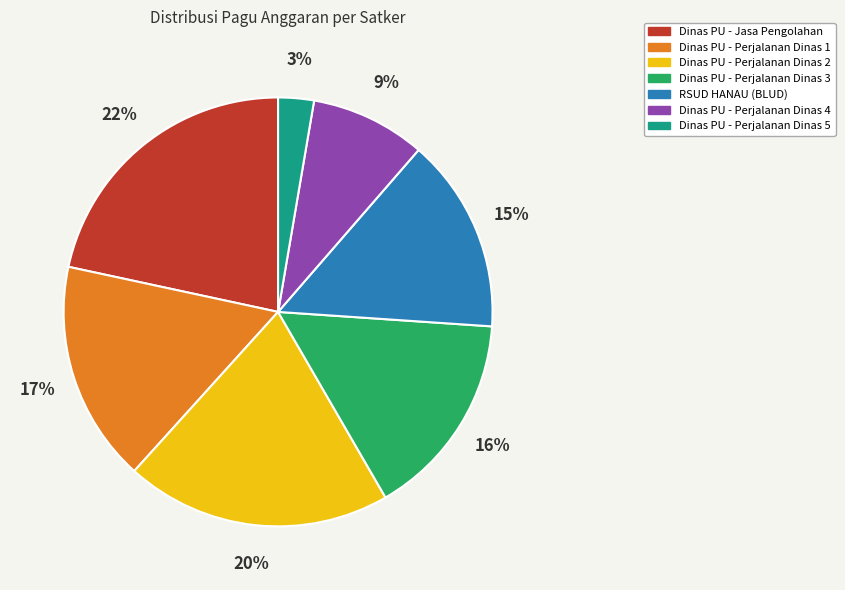

What percentage is the Dinas PU - Perjalanan Dinas 4 slice, to the nearest percent?

9%